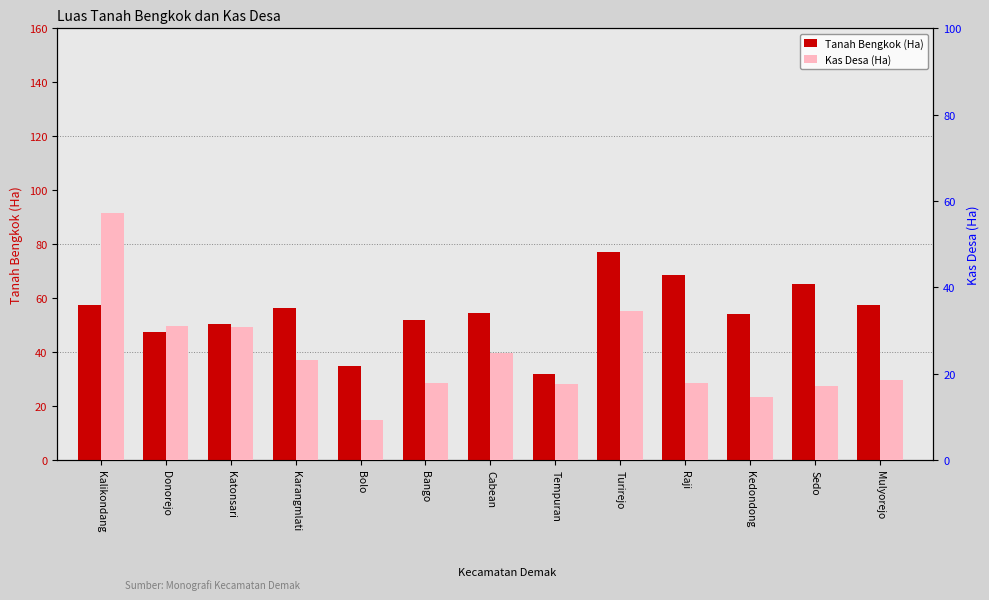

True or false: Tanah Bengkok (Ha) has a value of 54.3 at Cabean.

True